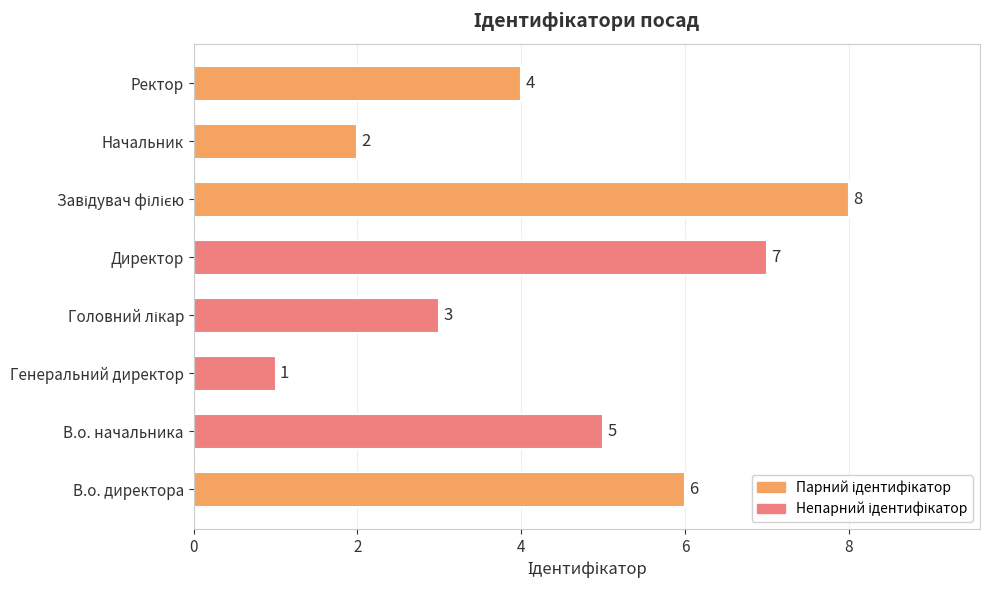

How many categories are shown in the chart?

8